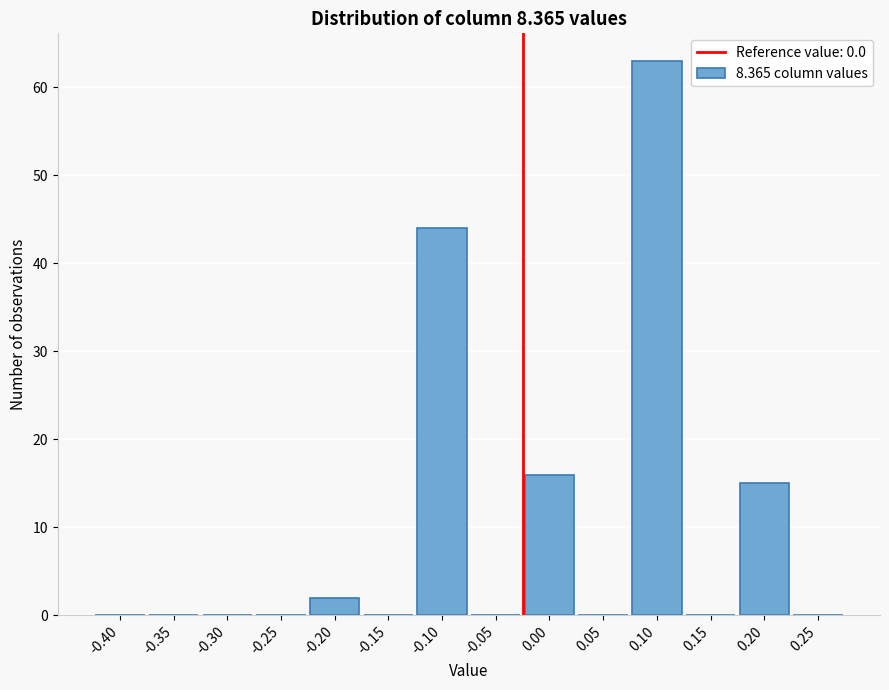

Reading left to right, what are all the values shown in this chart?

-0.40=0	-0.35=0	-0.30=0	-0.25=0	-0.20=2	-0.15=0	-0.10=44	-0.05=0	0.00=16	0.05=0	0.10=63	0.15=0	0.20=15	0.25=0